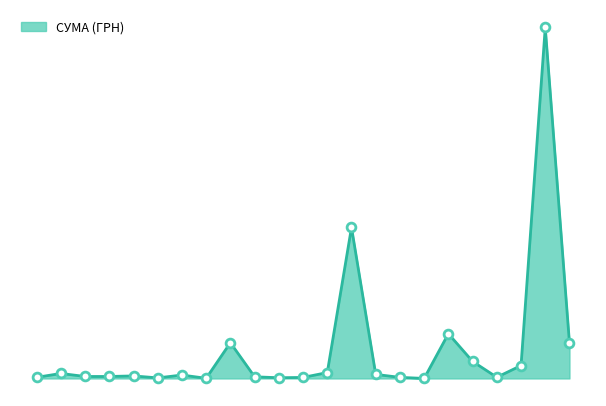

Is this an area chart (filled region under the line)?

Yes